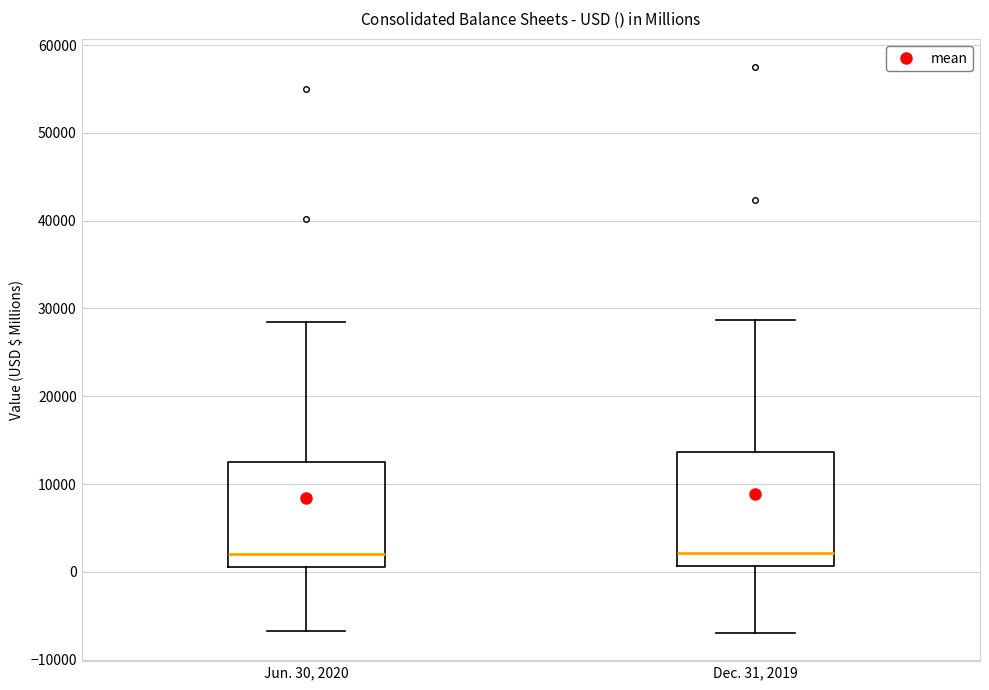

Where is the upper edge of the box for Jun. 30, 2020 on the y-axis? The values are not printed on the chart, so give them approximately, as read against the axis.

13000